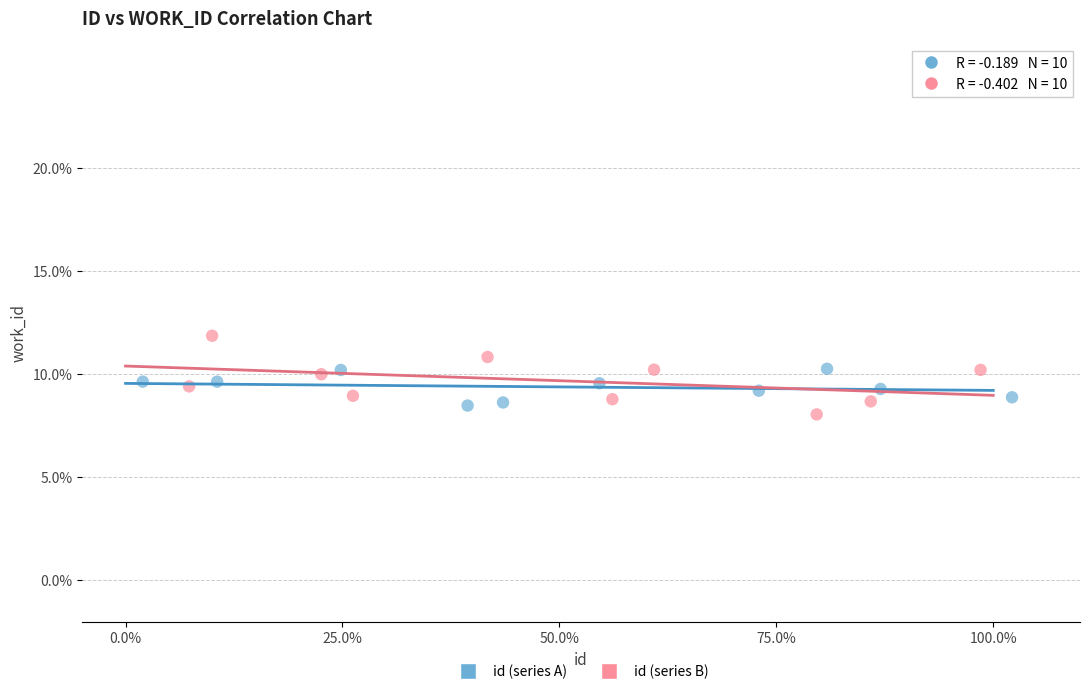

Which series has the largest Y range (max minus min)?

id (series B)